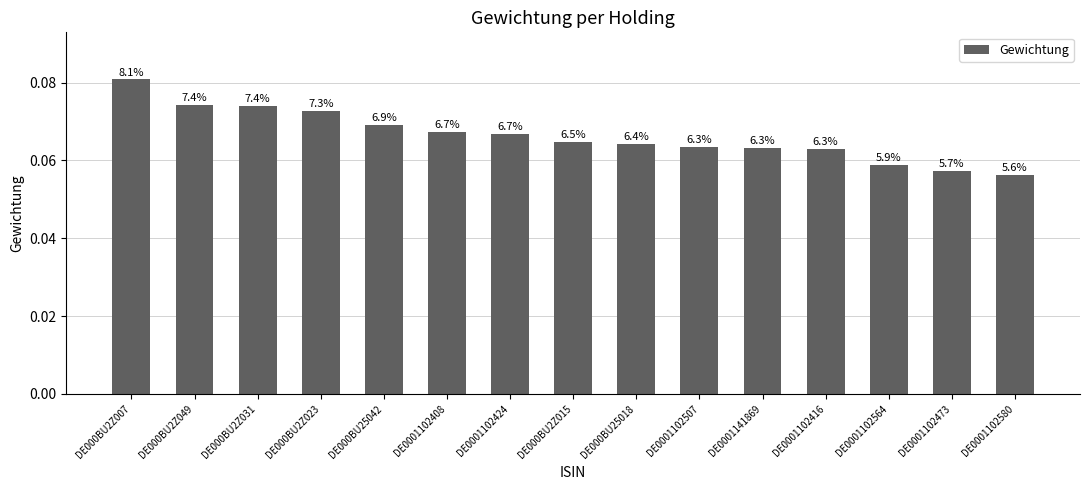

How many bars are there in total?

15